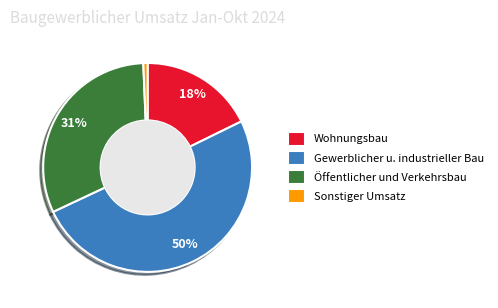

How many segments does this pie chart have?

4